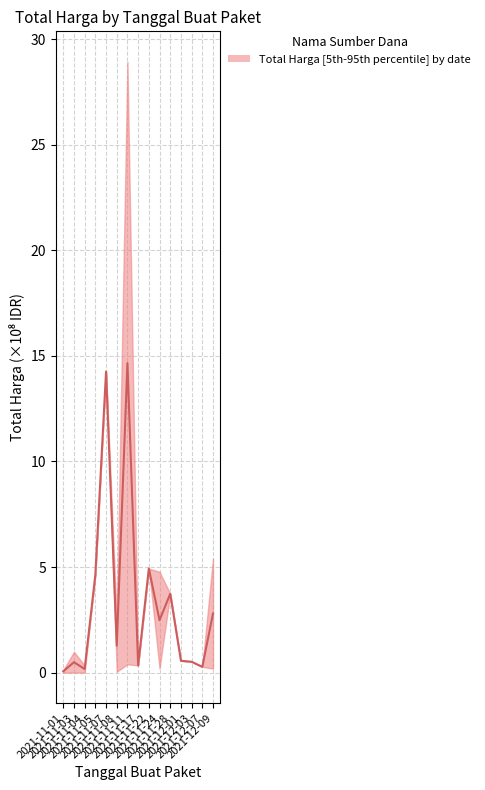

Which label corresponds to the smallest value in the chart?

2021-11-01